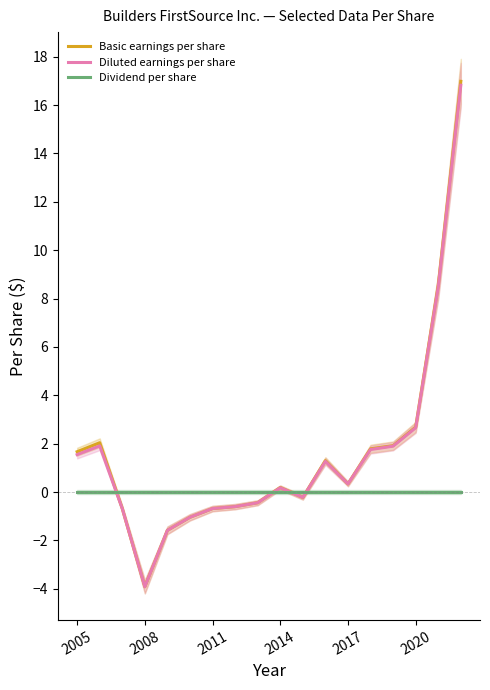

Which series ends up on top after the final intersection of Dividend per share and Basic earnings per share?

Basic earnings per share